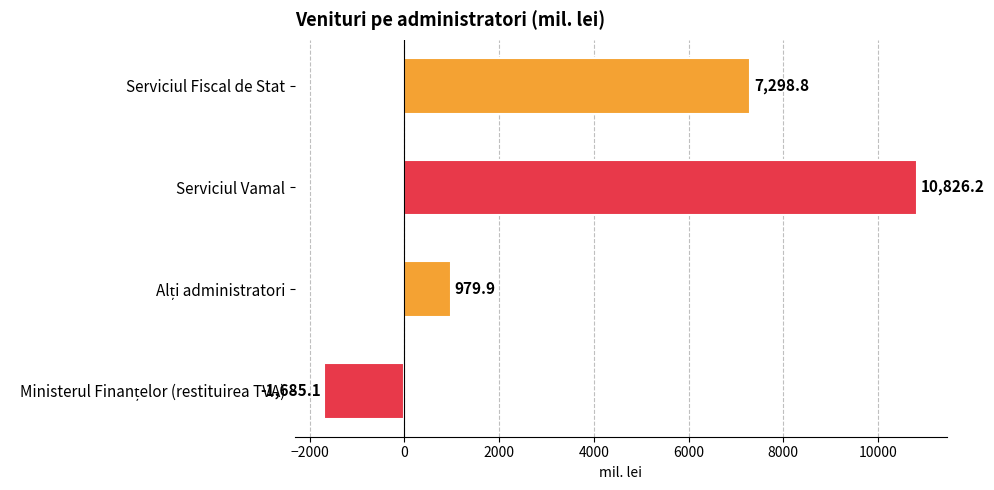

Where is the data nearest to the value 4570?

Serviciul Fiscal de Stat